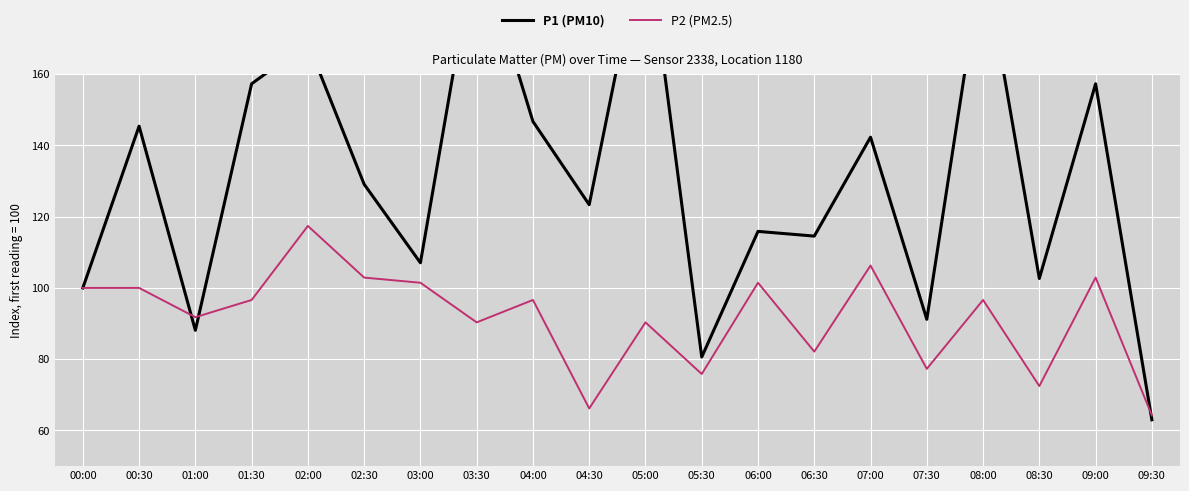

What is the value of the P2 (PM2.5) point at the 11th from the left?

90.3